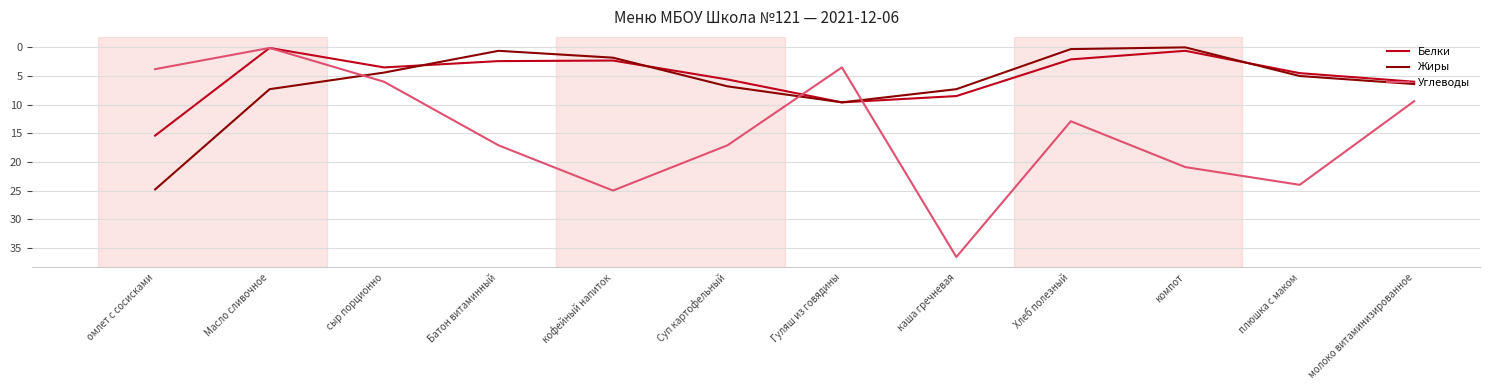

List the series in order of their peak value, lowest first.

Белки, Жиры, Углеводы